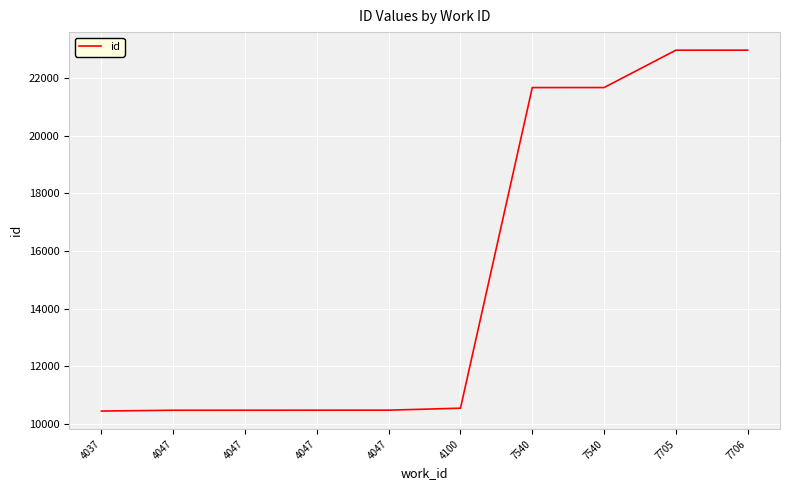

At which label does the data first exceed 10553?

7540